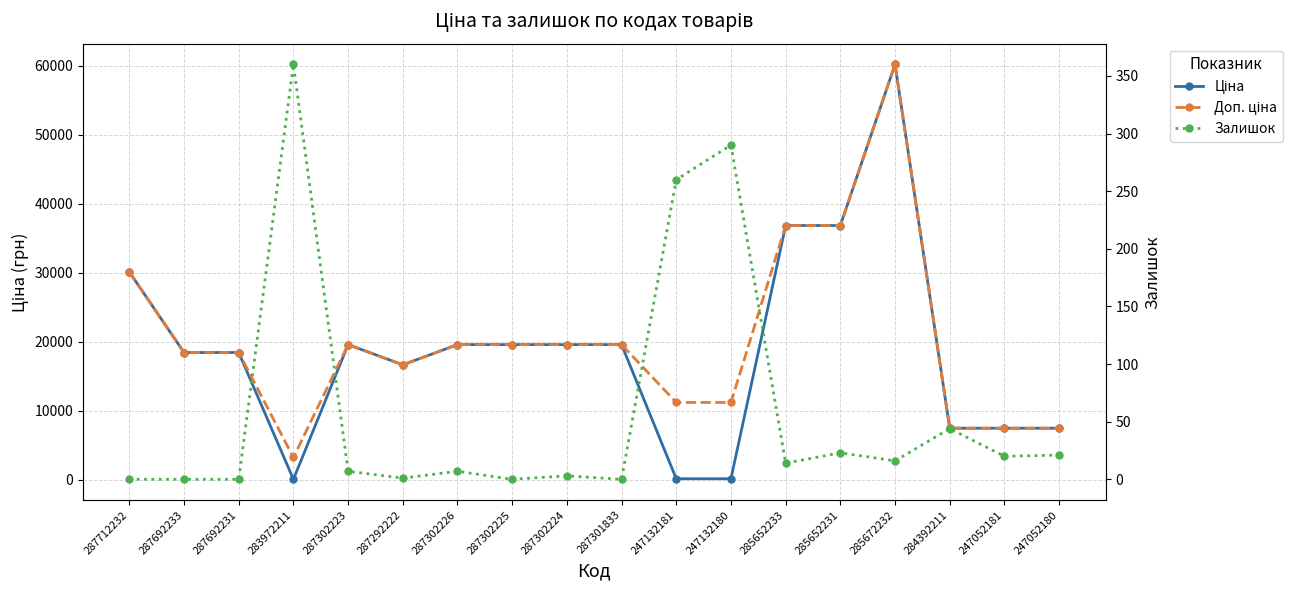

The value of Ціна at 247052180 is 7444.6. True or false?

True